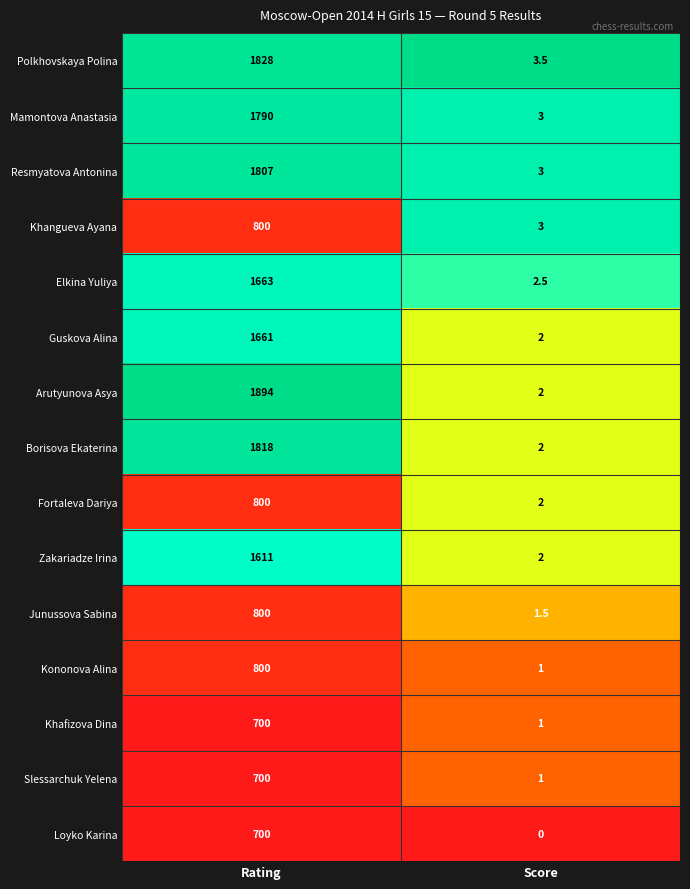

At which label does Elkina Yuliya reach its minimum?

Score